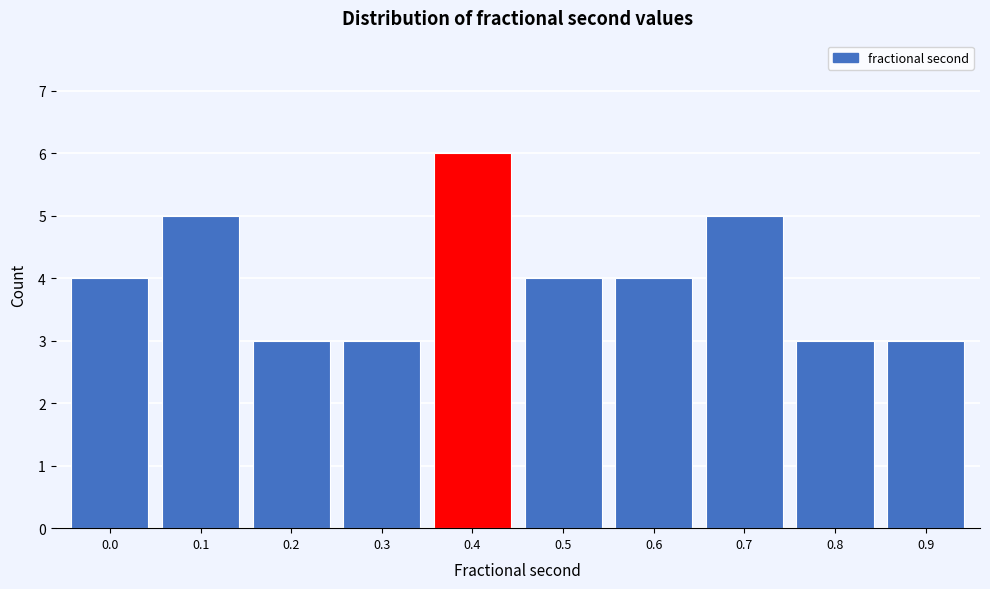

Reading right to left, extract all data points from this chart.

0.9=3	0.8=3	0.7=5	0.6=4	0.5=4	0.4=6	0.3=3	0.2=3	0.1=5	0.0=4